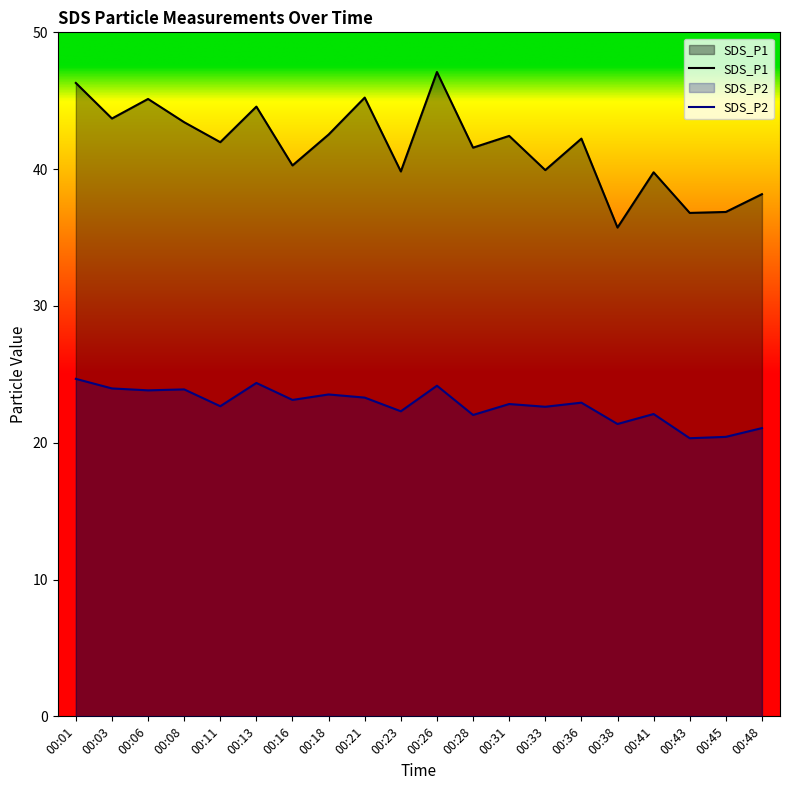

List the series in order of their peak value, highest first.

SDS_P1, SDS_P2